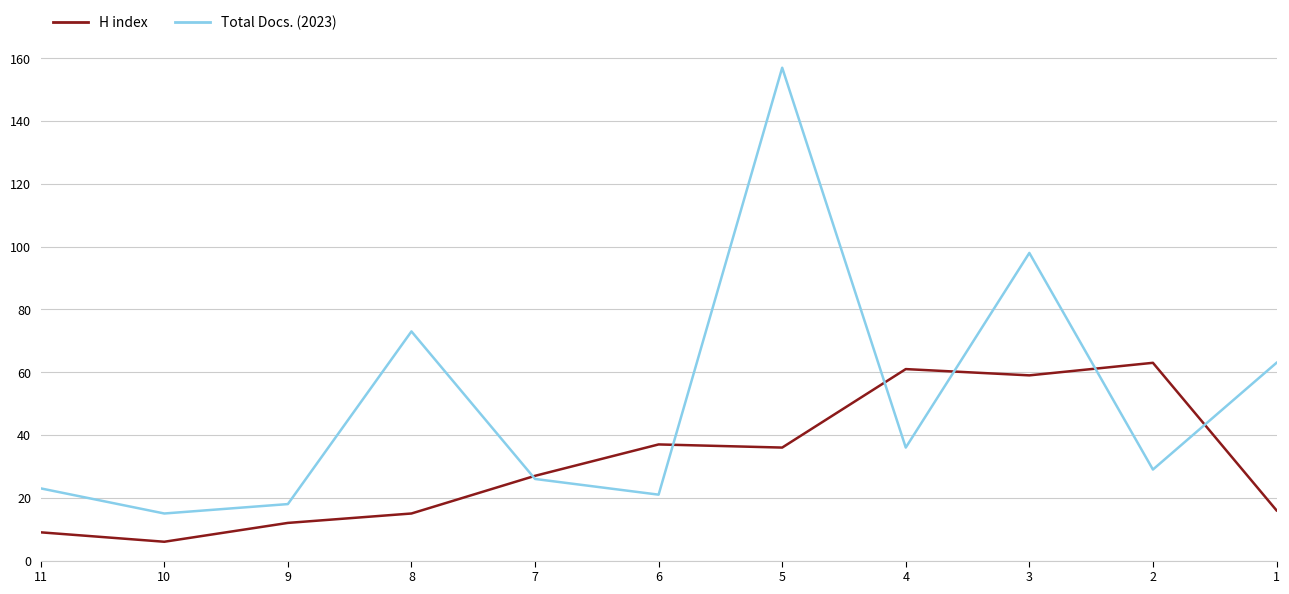

Rank the categories by Total Docs. (2023) value from highest to lowest.

5, 3, 8, 1, 4, 2, 7, 11, 6, 9, 10